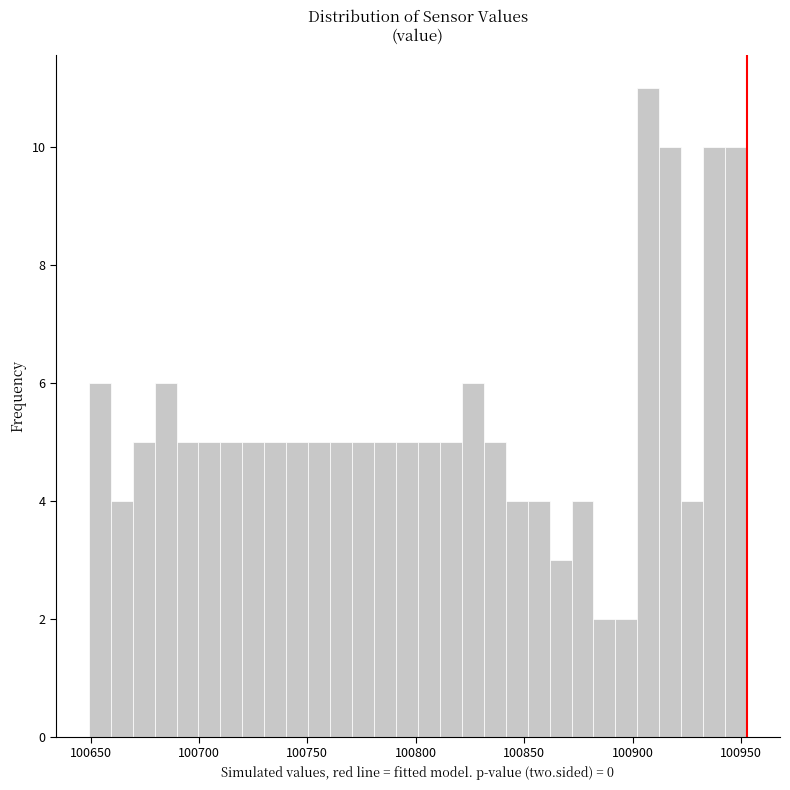

Read against the x-axis, roughly where is the centre of the tallest bar?

100905